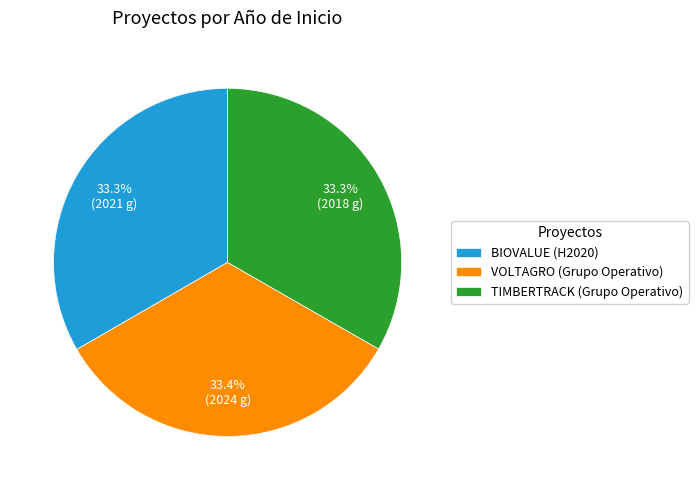

To the nearest percent, what is the average slice percentage?

33%